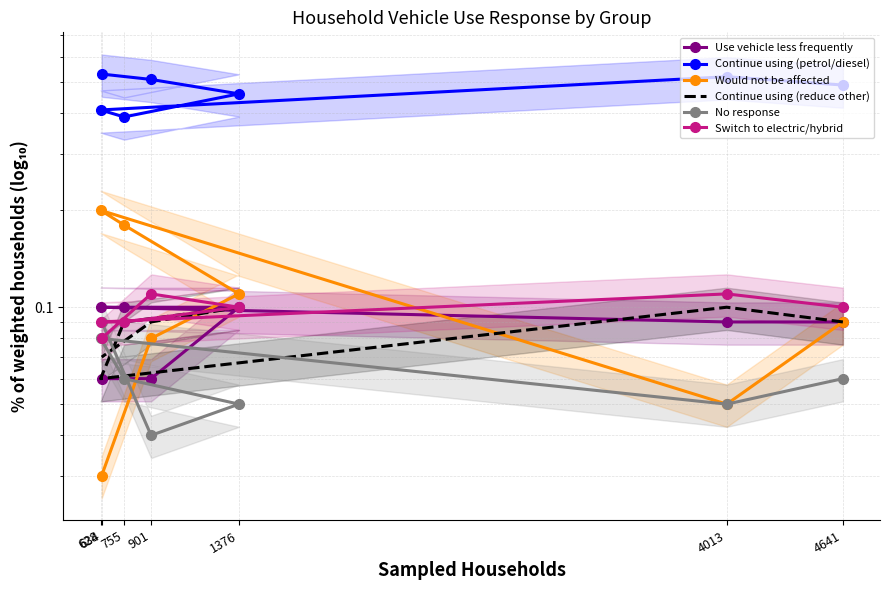

True or false: Use vehicle less frequently and Continue using (petrol/diesel) cross at least once.

False